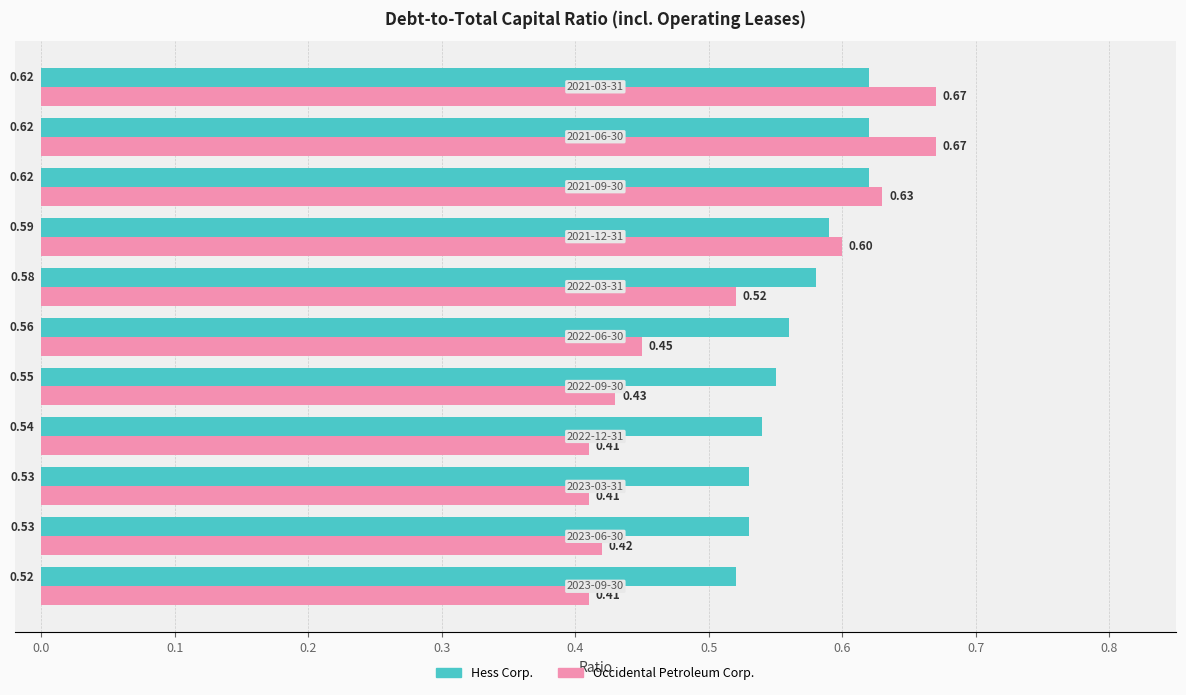

Which series has the widest spread of values?

Occidental Petroleum Corp.